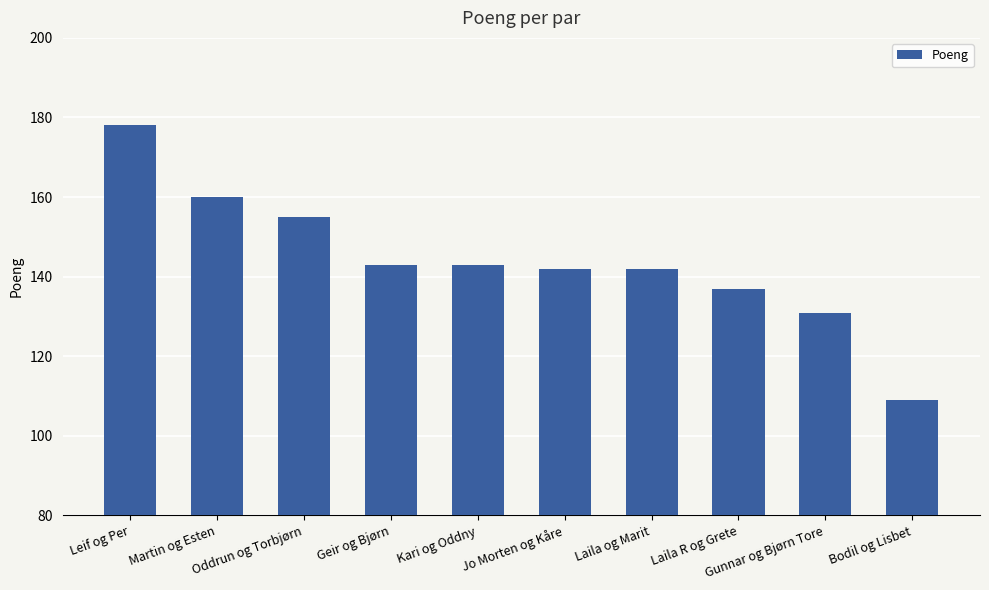

Which label corresponds to the smallest value in the chart?

Bodil og Lisbet